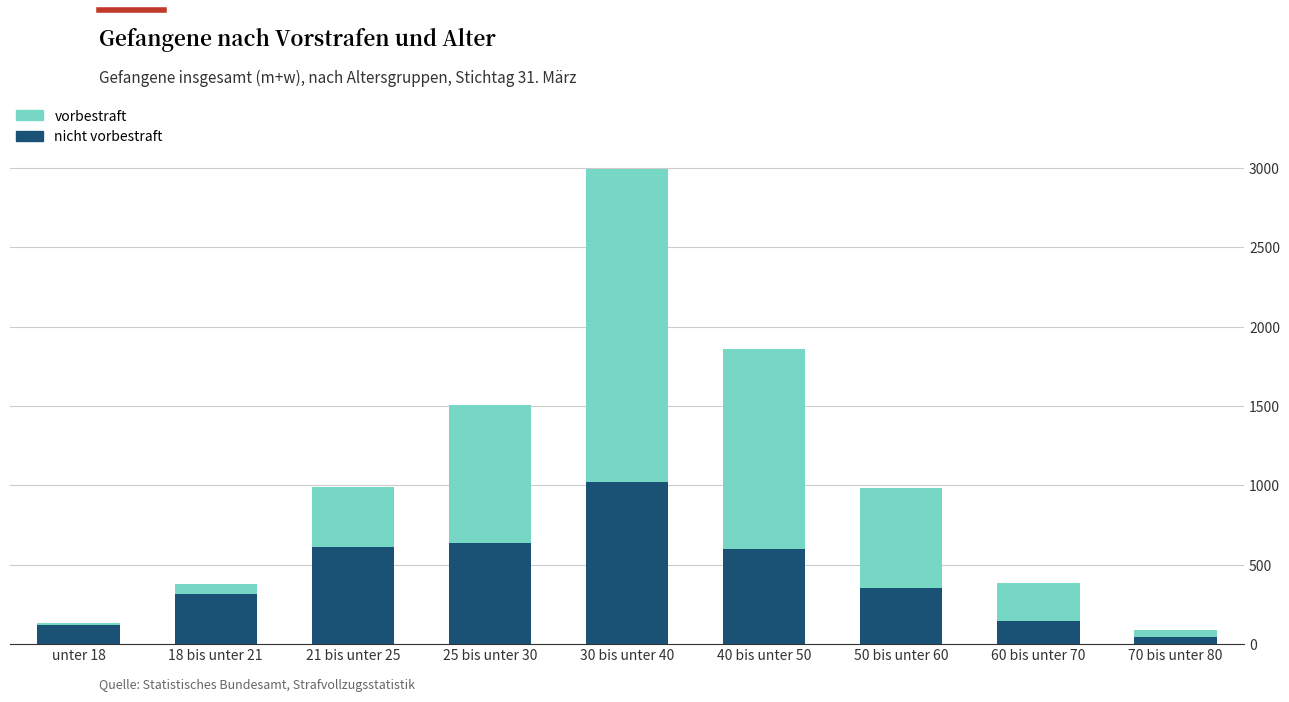

At which category is the sum across all series the highest?

30 bis unter 40